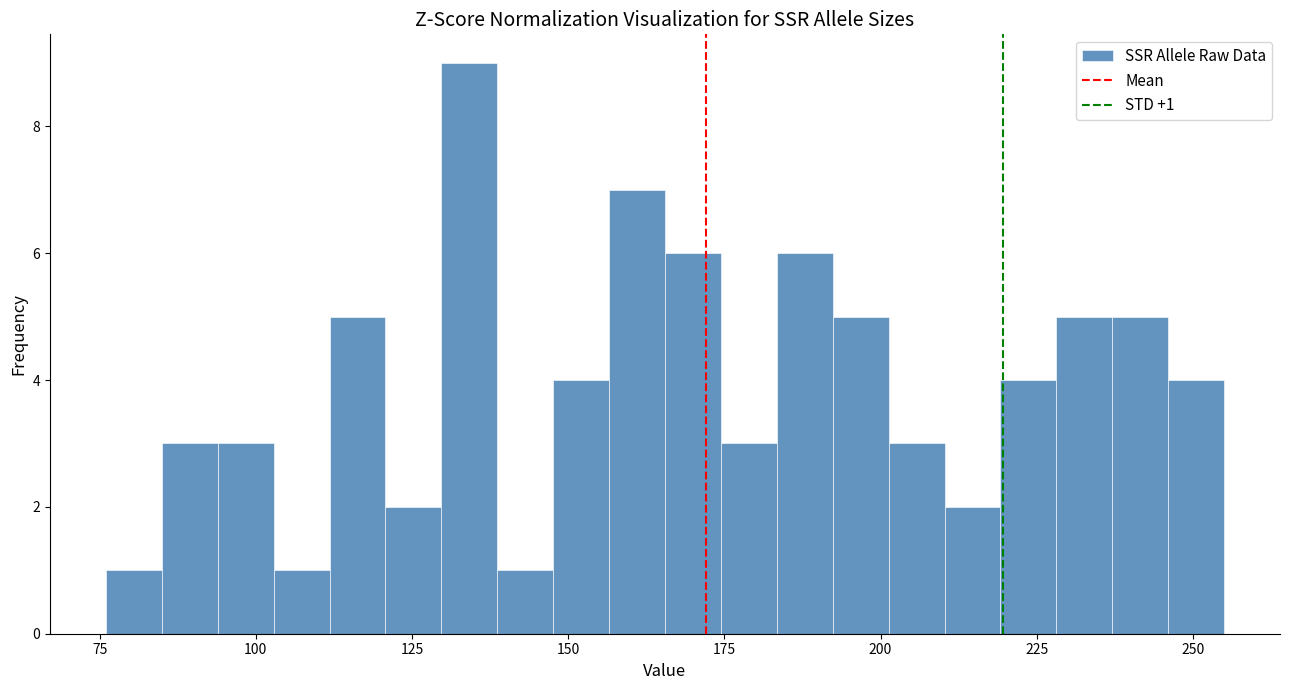

Read against the x-axis, roughly where is the centre of the tallest bar?

135